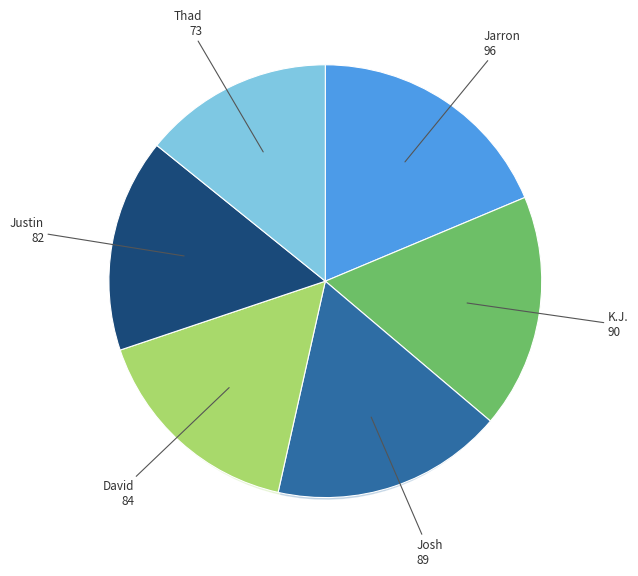

True or false: K.J. accounts for 26% of the total.

False